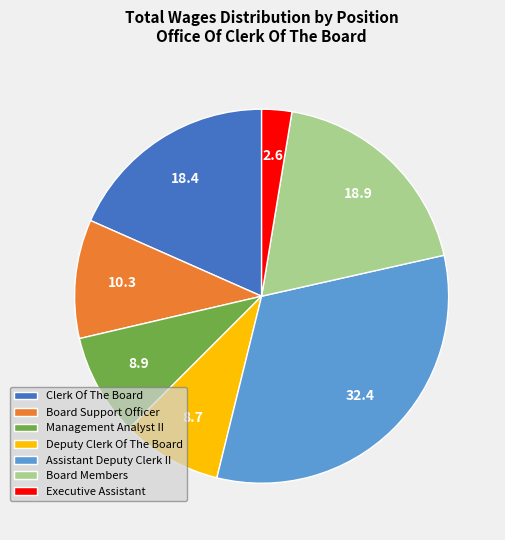

Combined, do Assistant Deputy Clerk II and Deputy Clerk Of The Board account for over 50%?

No